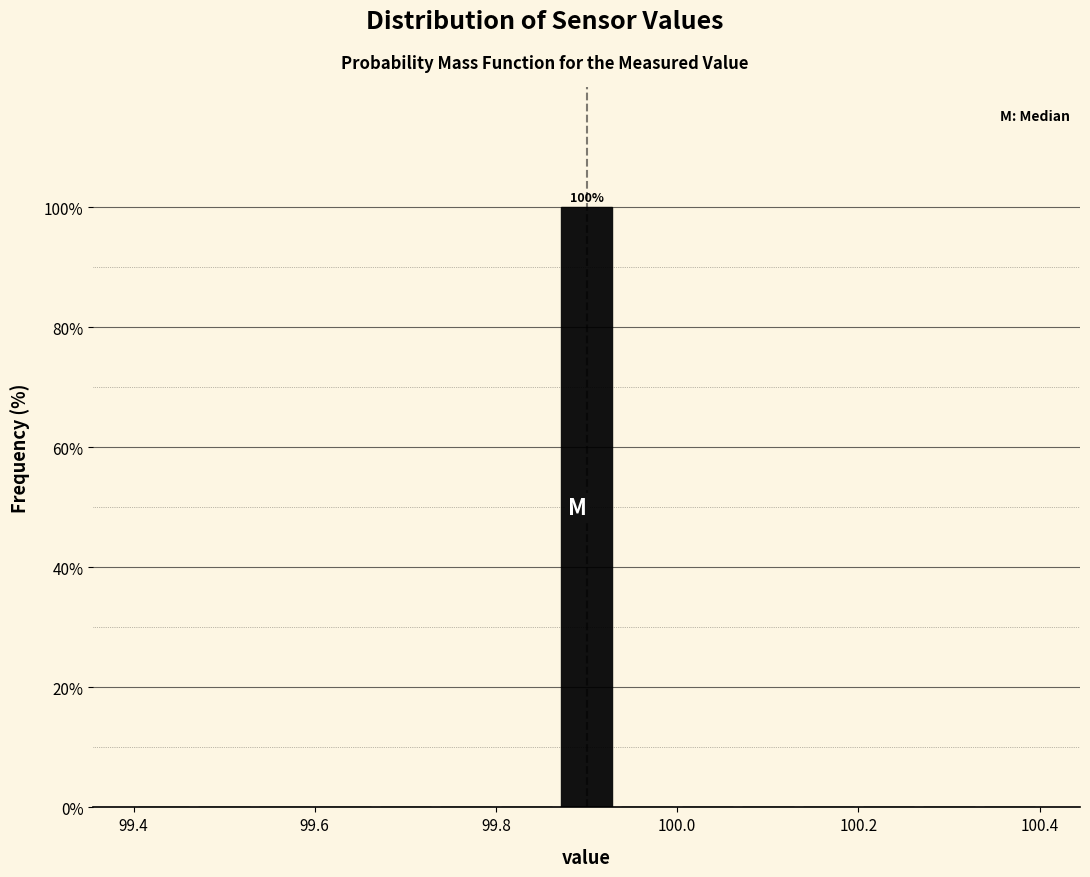

Around what value on the x-axis is the tallest bar? Give the approximate position of its centre, as read against the axis.

99.90